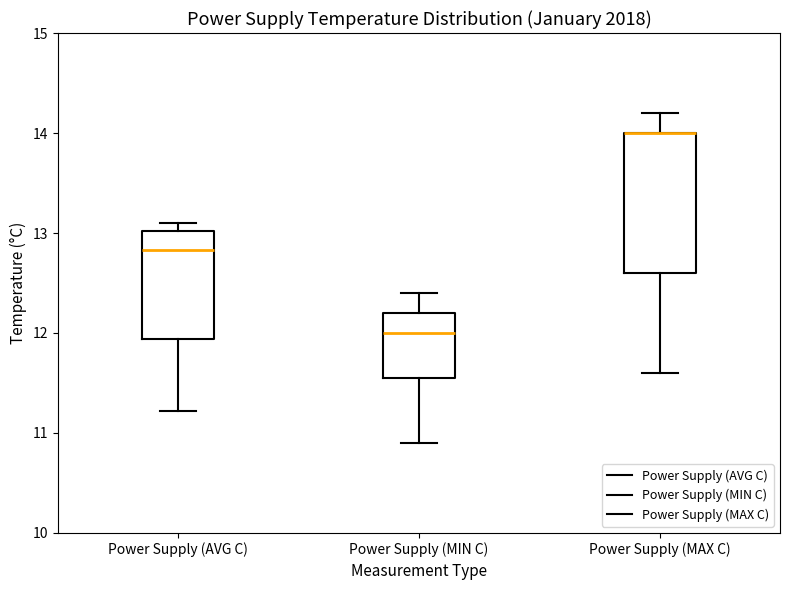

Where does the upper whisker of the box for Power Supply (MIN C) end on the y-axis? The values are not printed on the chart, so give them approximately, as read against the axis.

12.4